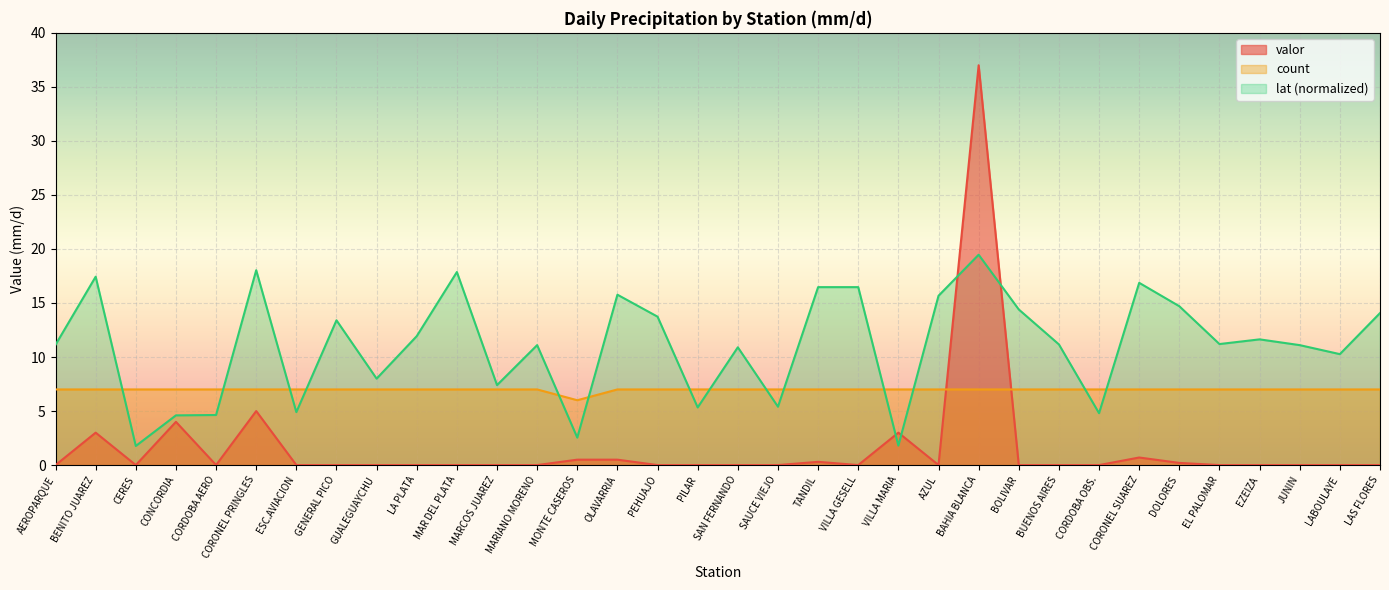

What is the difference between the lat values at EZEIZA and PEHUAJO?

2.1